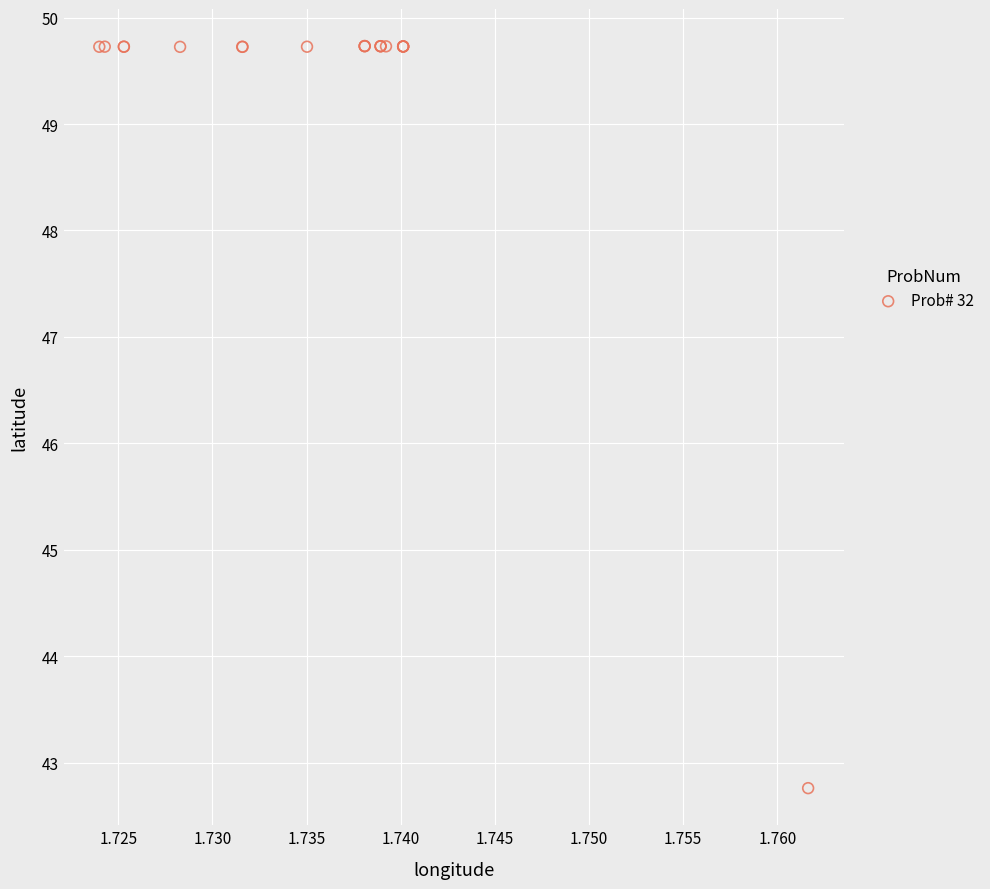

What Y value in the scatter plot is closest to 46?

42.8